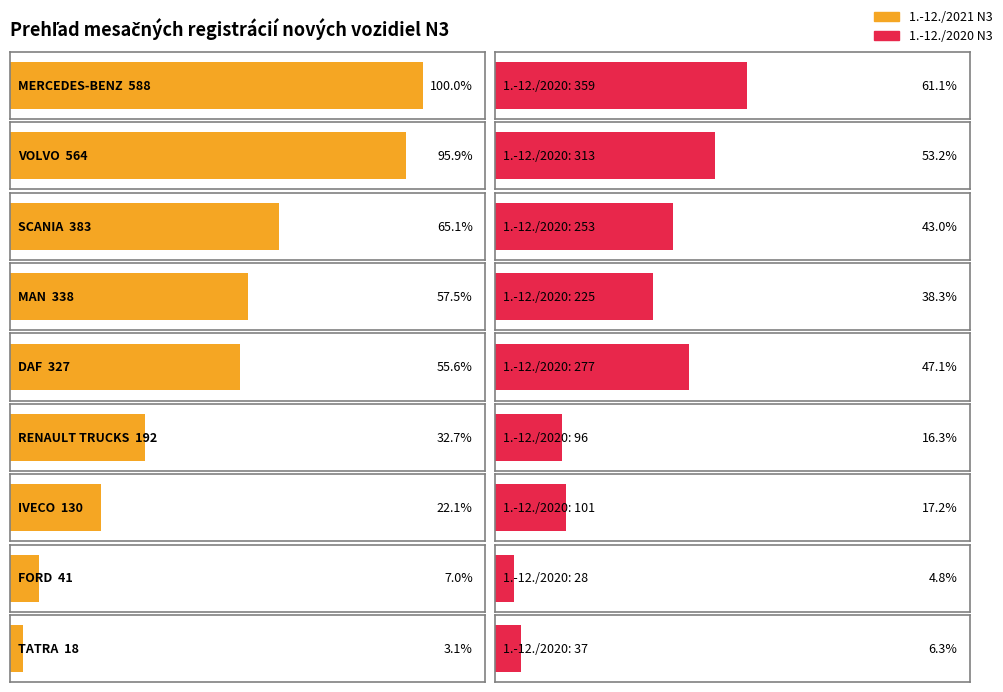

What is the difference between the highest and lowest values at IVECO?

29